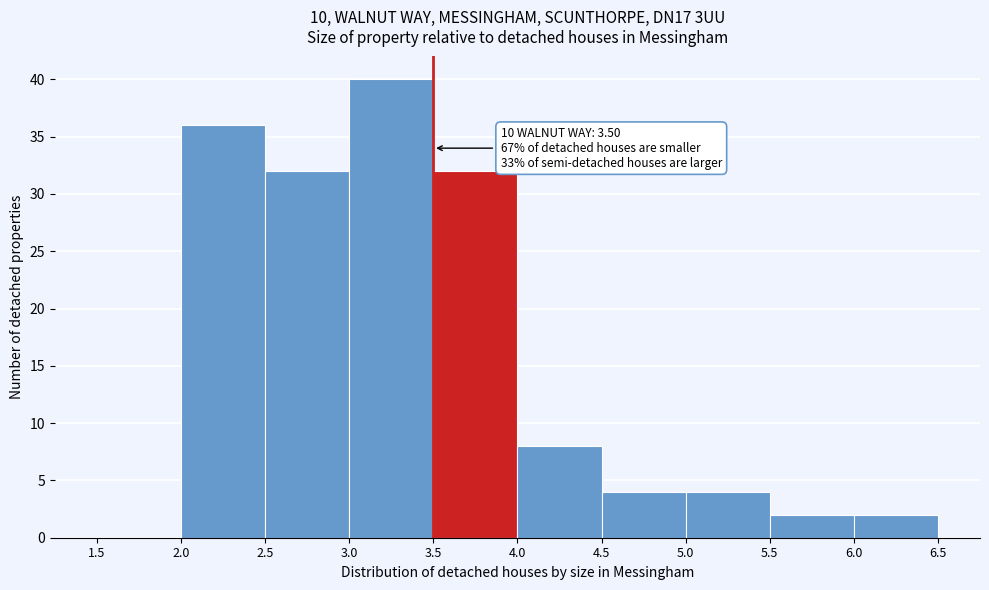

Over which range of the x-axis is the bar tallest?

3.0 to 3.5